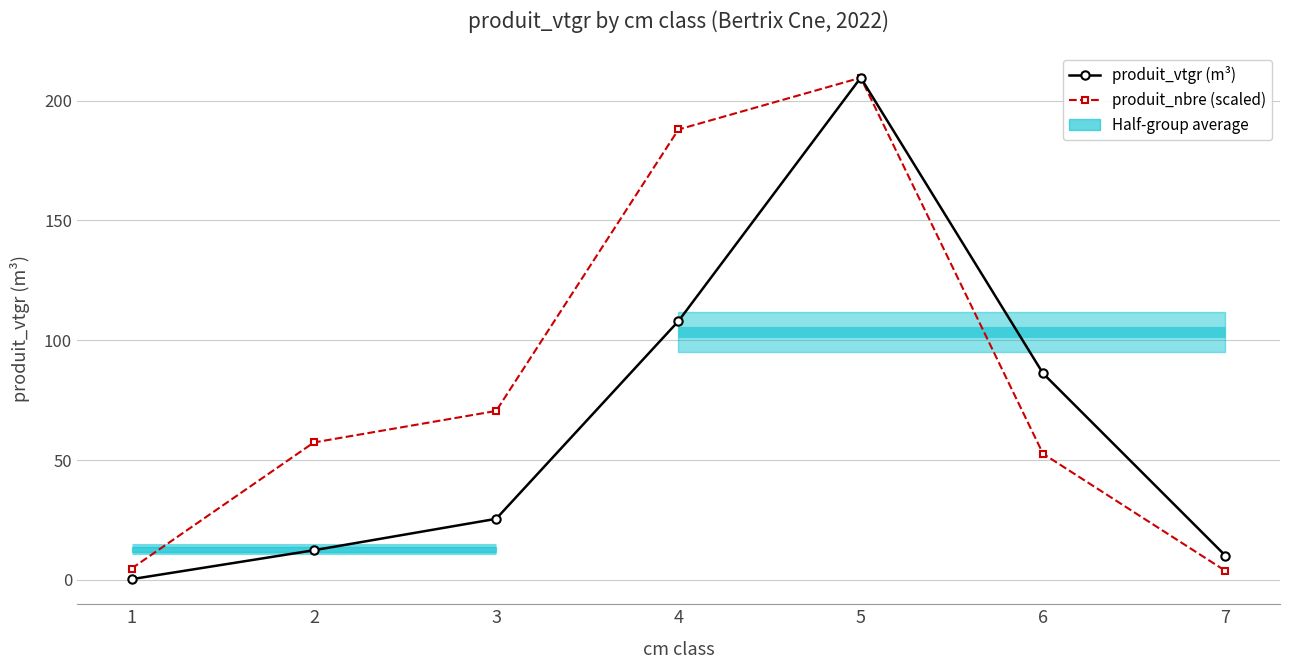

What is the value of the produit_vtgr (m³) point at the 3rd from the left?

25.4